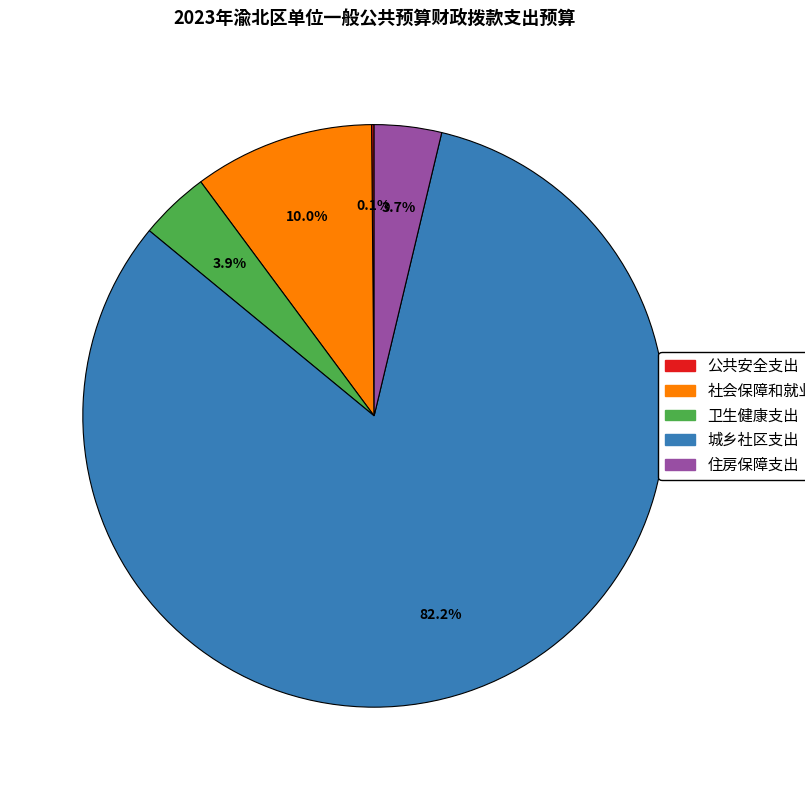

Is 住房保障支出 the majority of the pie?

No